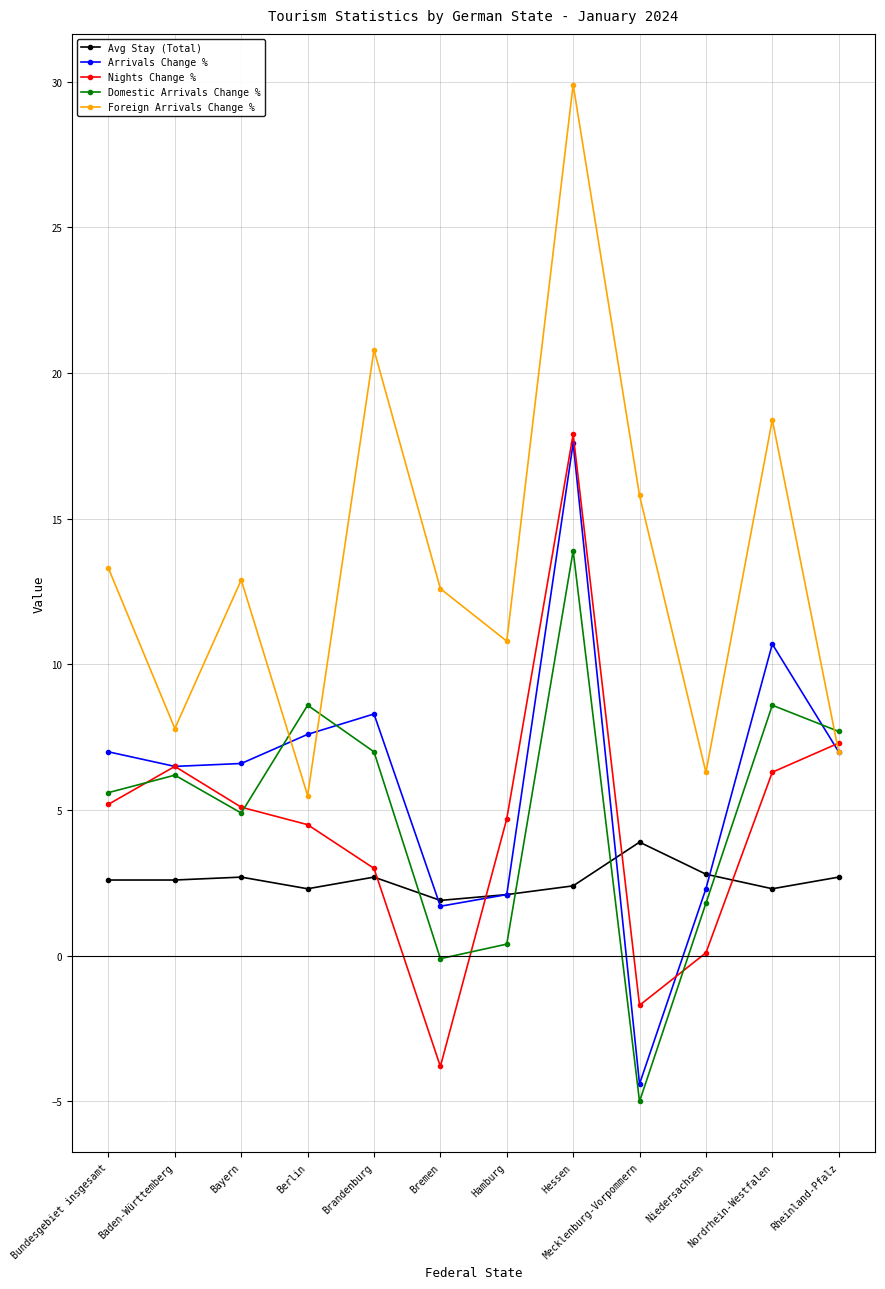

True or false: Foreign Arrivals Change % and Avg Stay (Total) intersect in this chart.

False